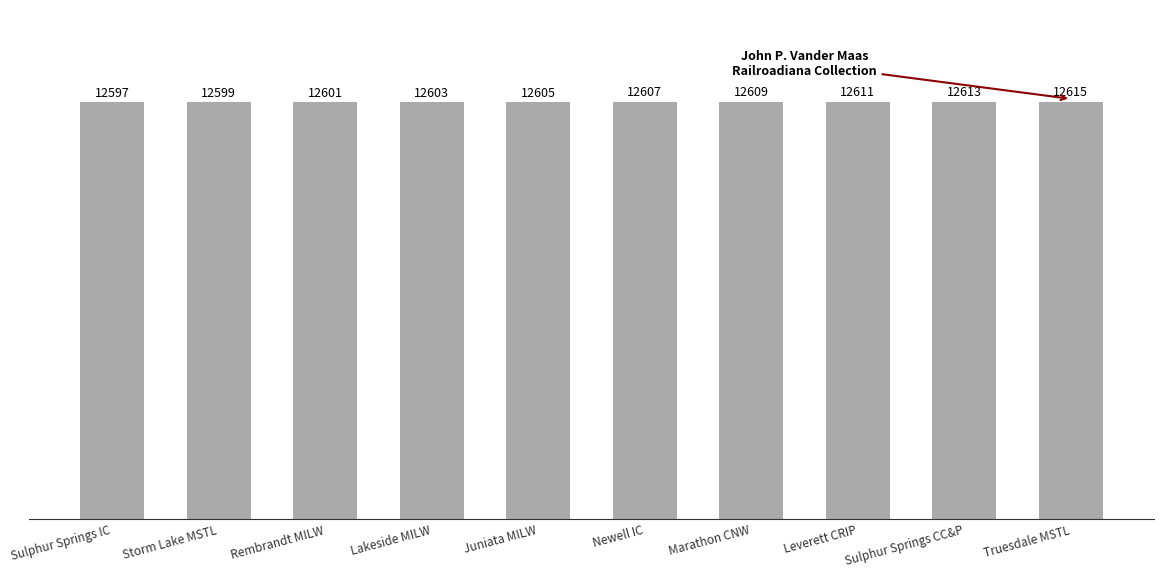

At which category does the chart reach its peak across all series?

Truesdale MSTL